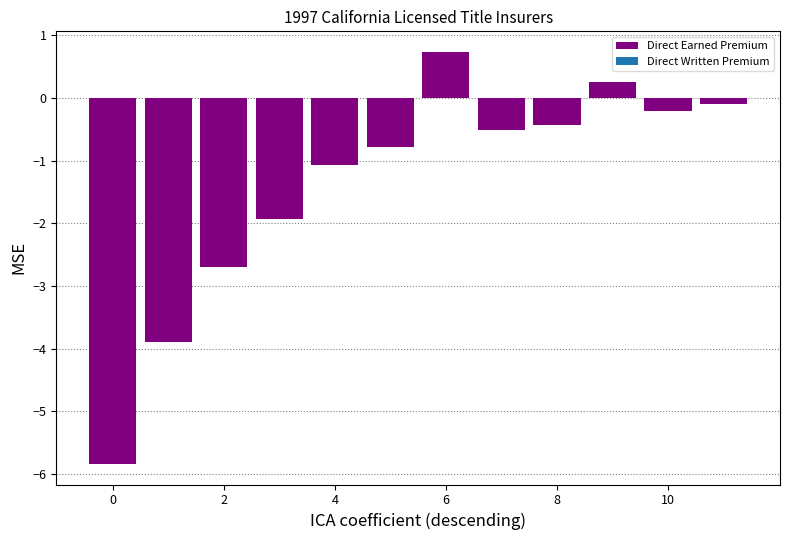

What is the value of the 11th bar from the left?

-0.2